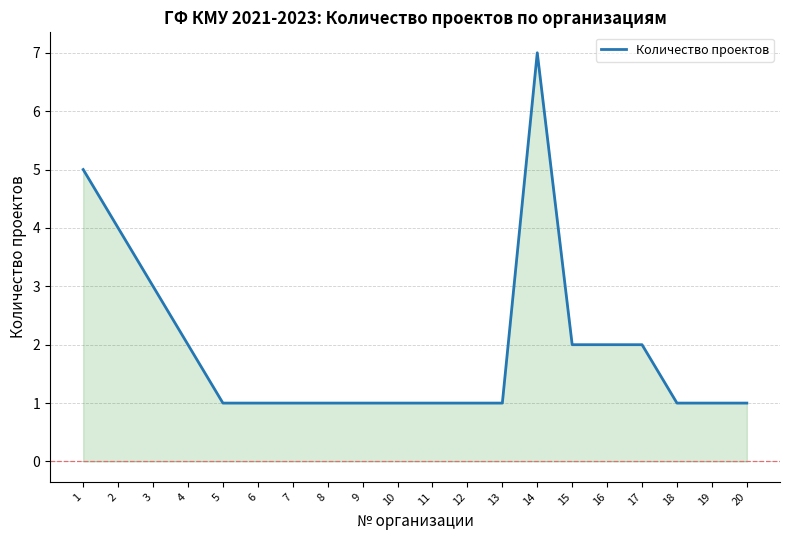

Between 4 and 15, which is larger?

4